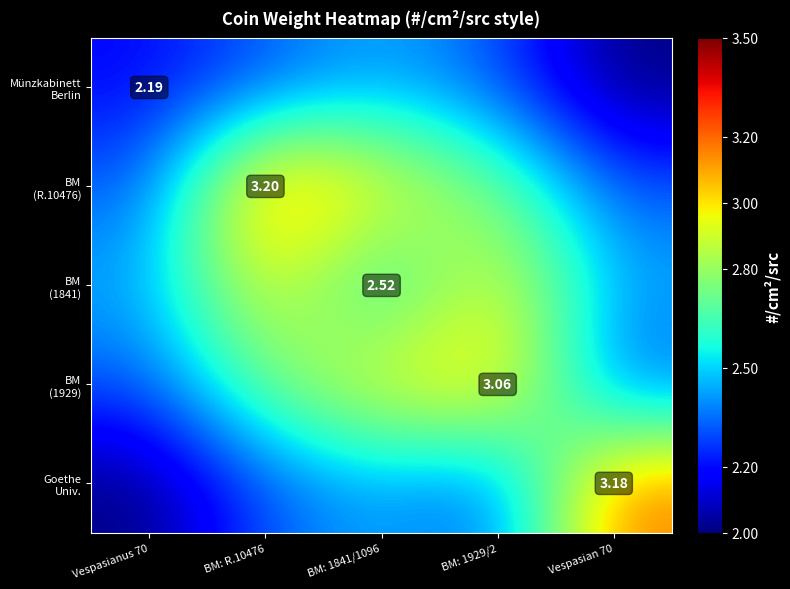

The value of Münzkabinett Berlin at Vespasianus 70 is 2.2. True or false?

True